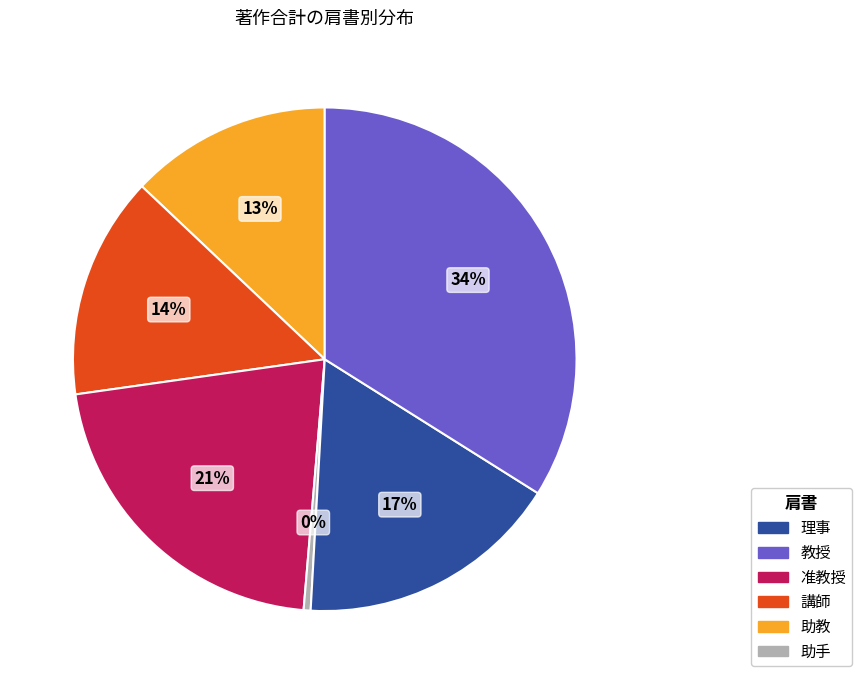

Is there any slice that represents more than half of the pie?

No